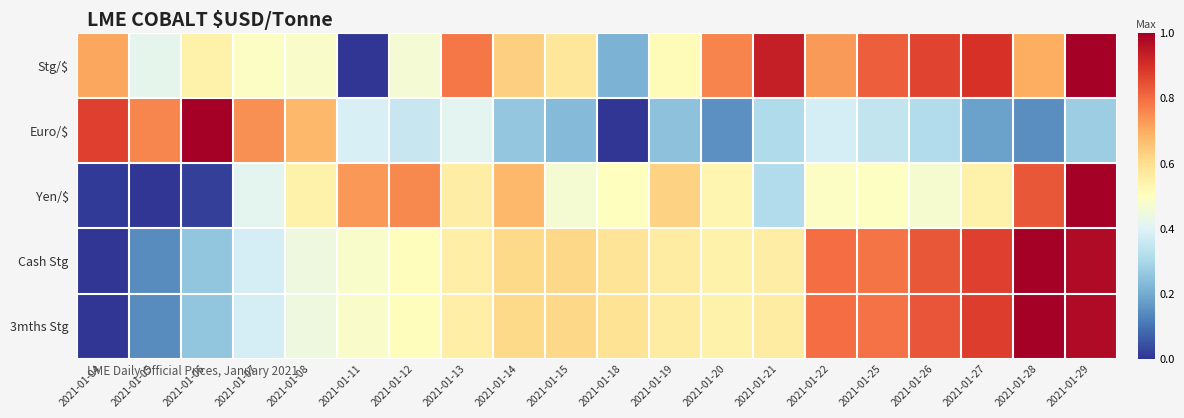

Which series has the largest range (max minus min)?

Stg/$